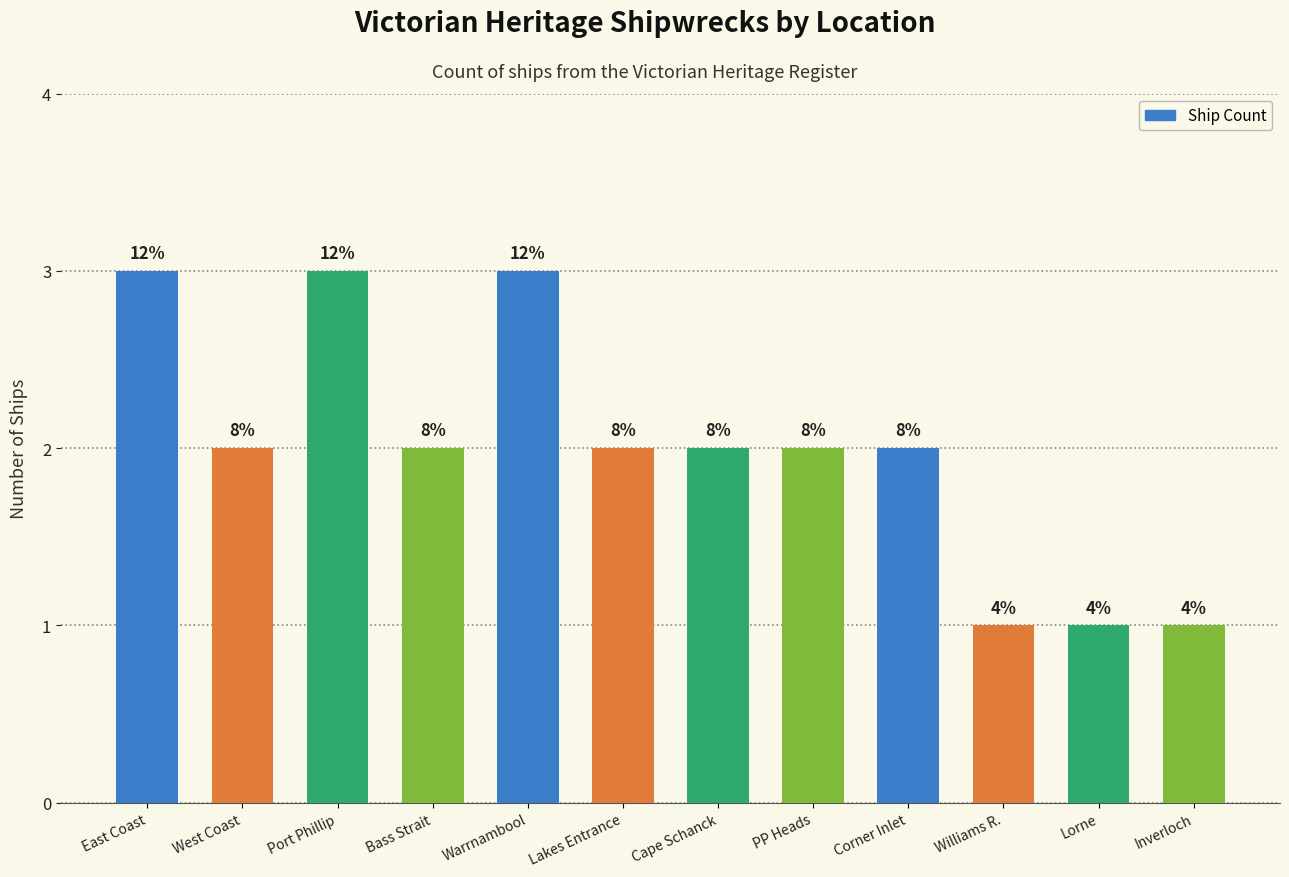

How many bars are there in total?

12